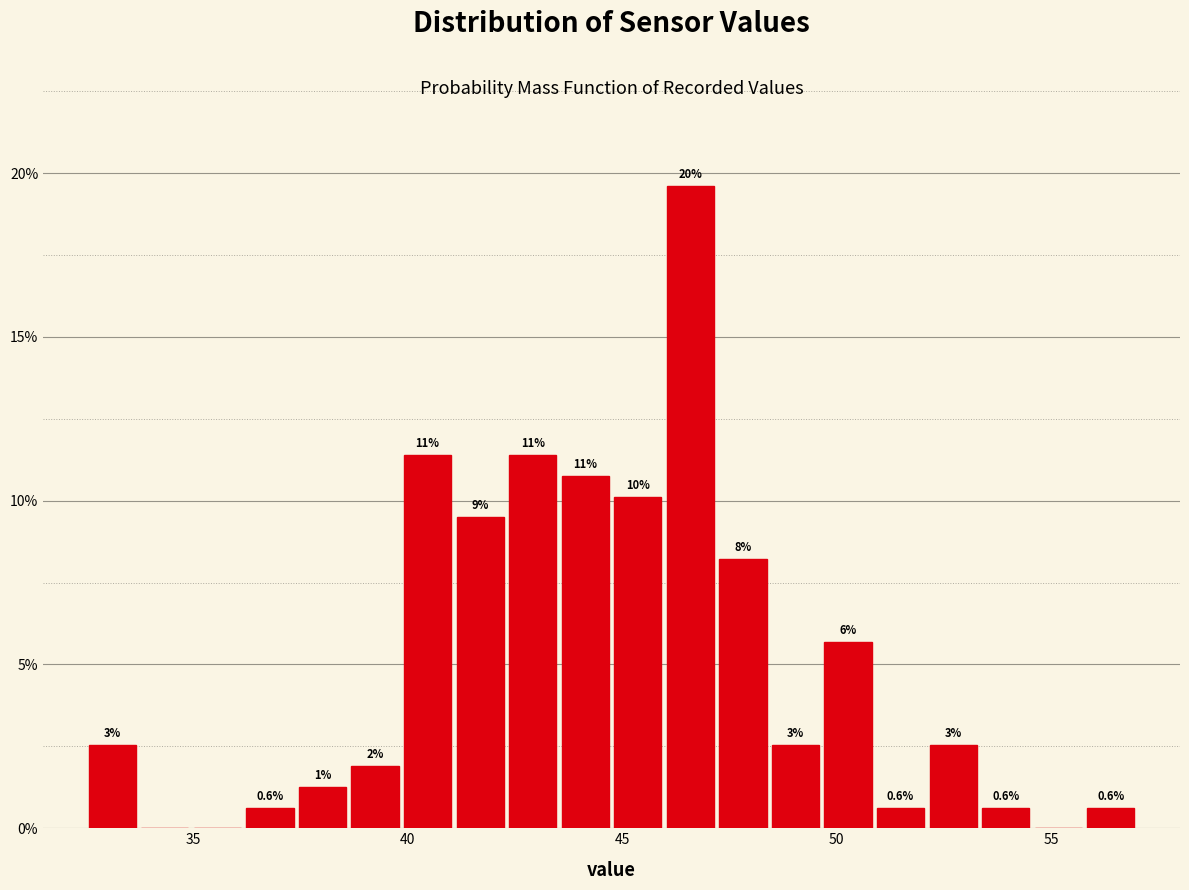

Around what value on the x-axis is the tallest bar? Give the approximate position of its centre, as read against the axis.

46.5